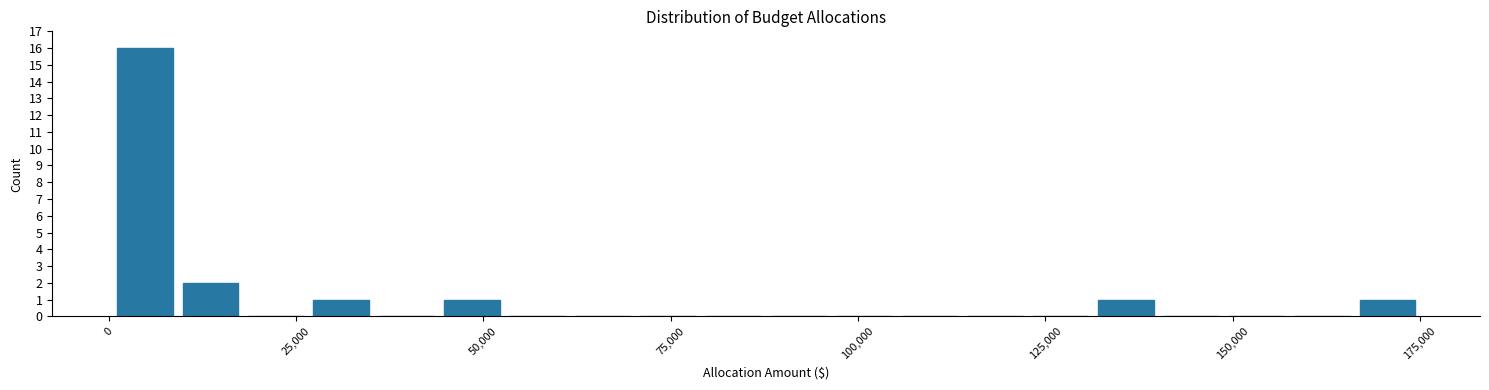

Read against the x-axis, roughly where is the centre of the tallest bar?

5000